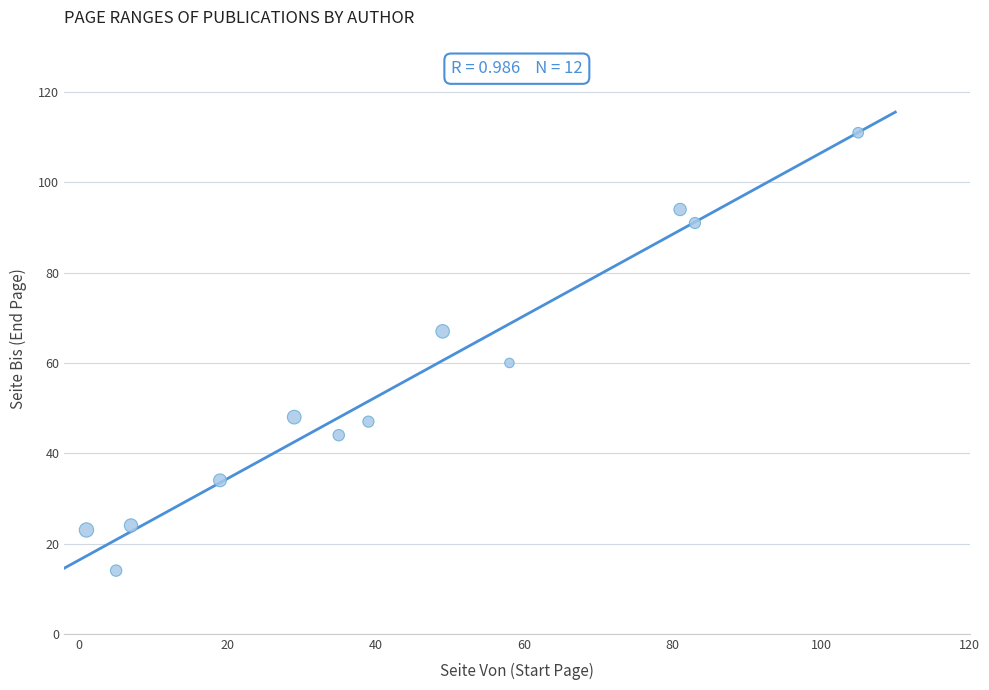

What Y value in the scatter plot is closest to 62?

60